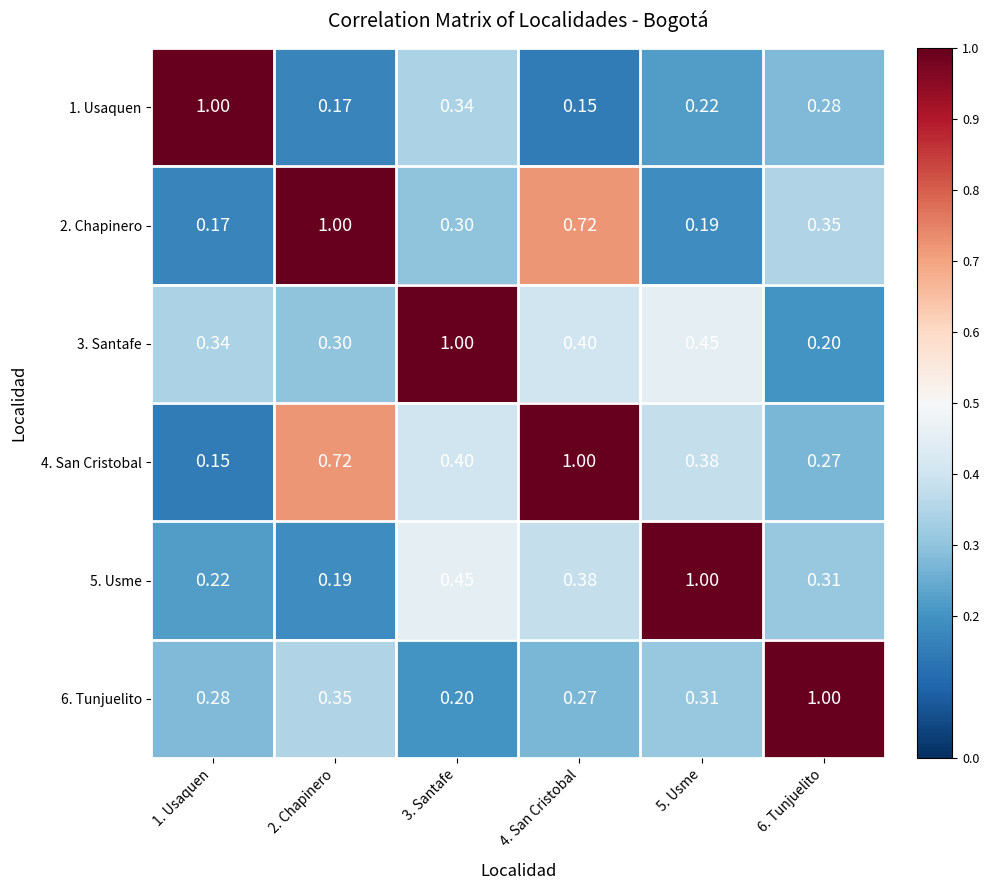

Is the value of 1. Usaquen at 2. Chapinero greater than the value of 4. San Cristobal at 2. Chapinero?

No